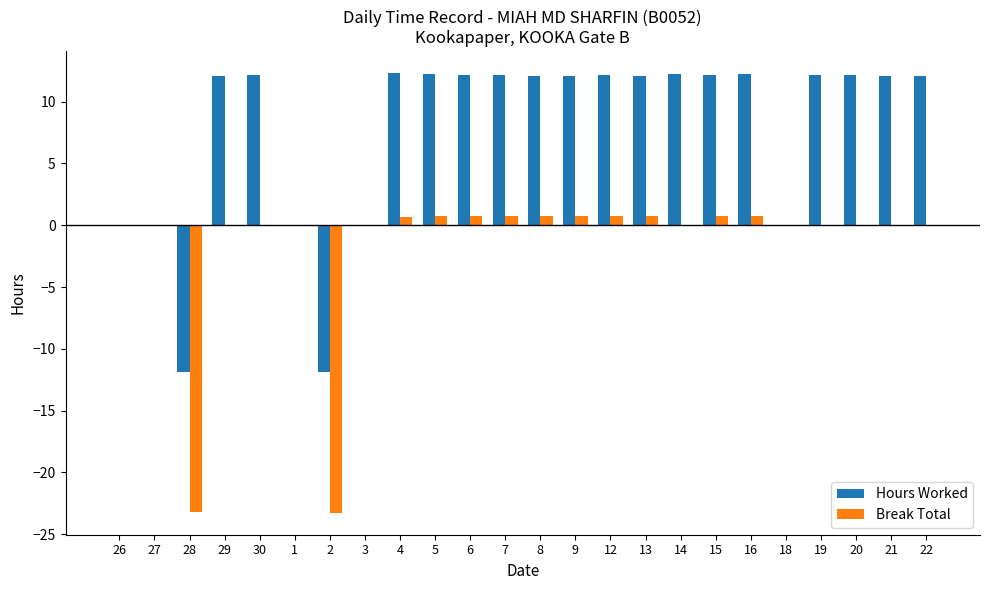

The Hours Worked series shows 12.1 at 6. True or false?

True